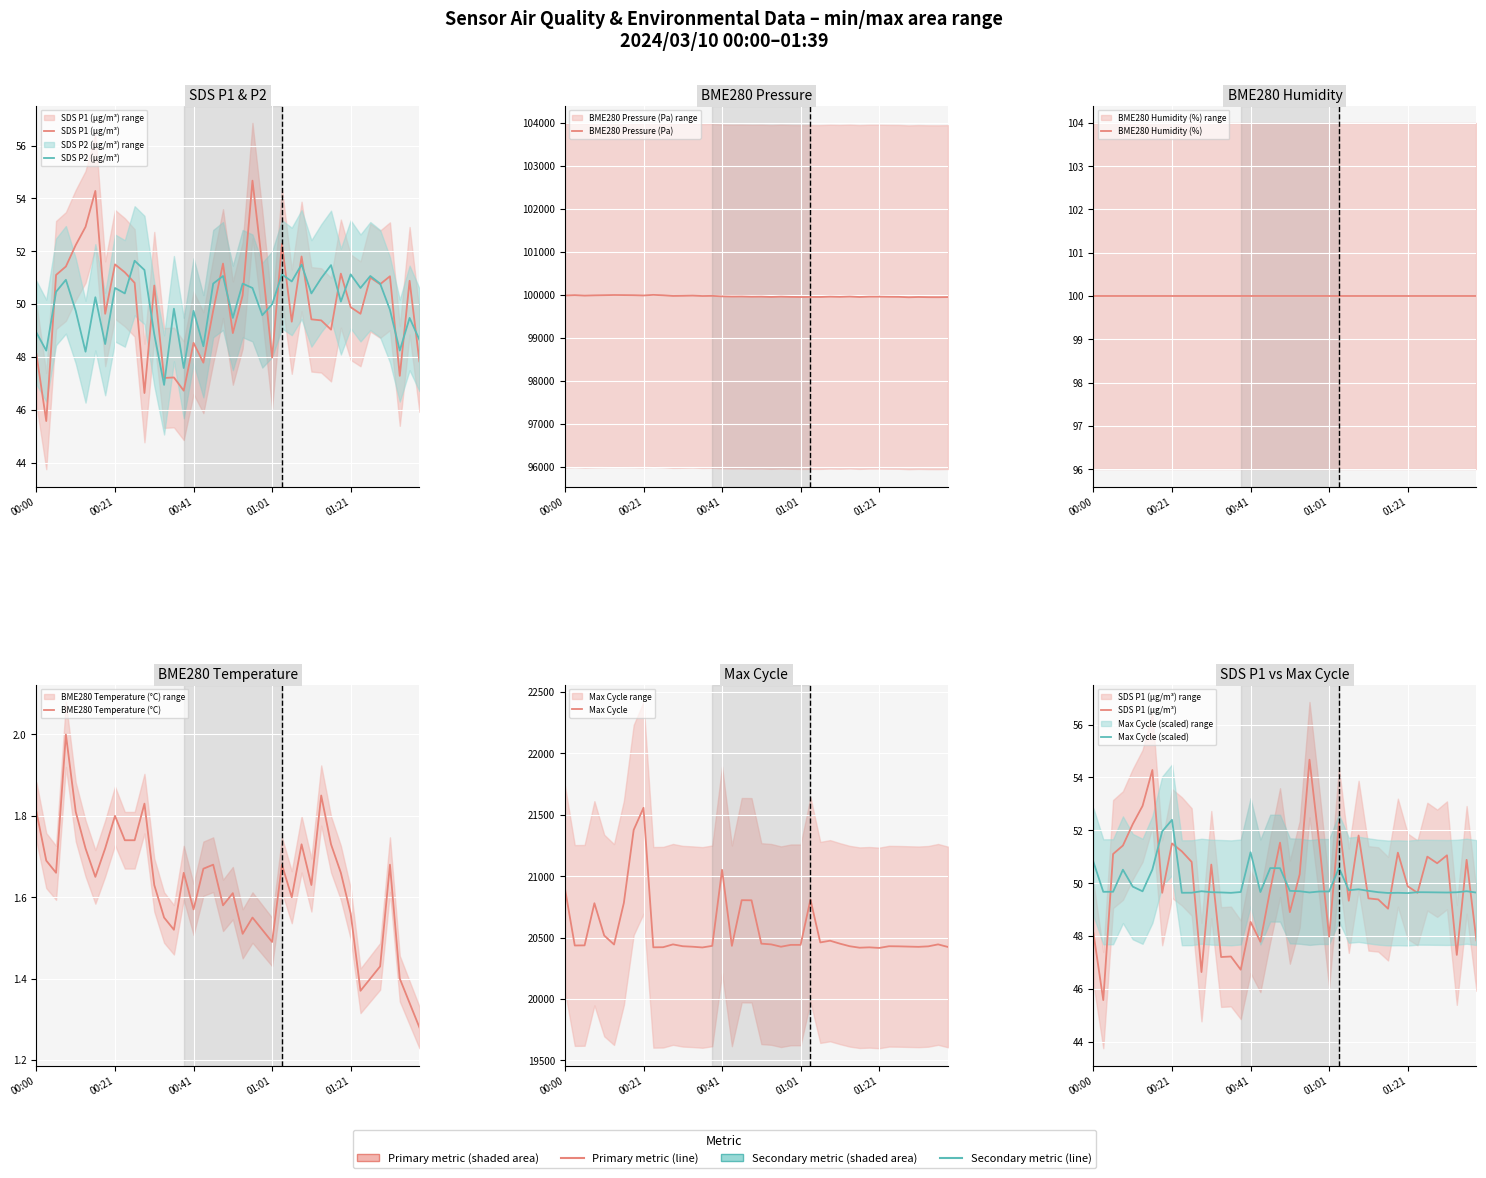

Which series has the largest range (max minus min)?

BME280_pressure